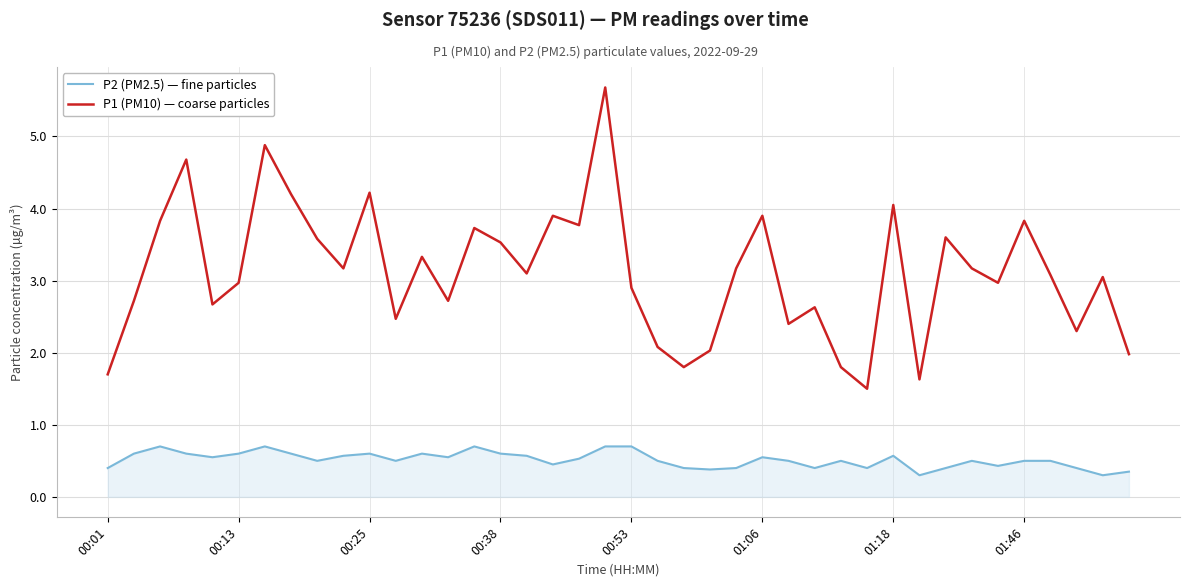

Does the chart display data point markers on the line(s)?

No